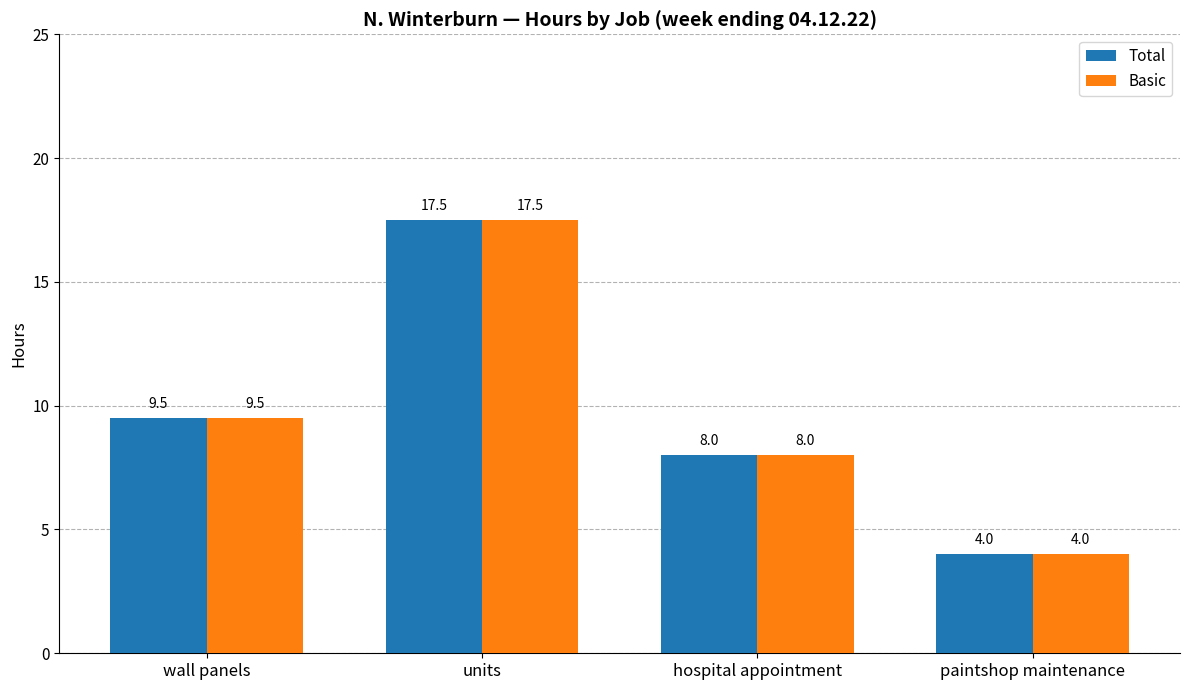

How many data points in Total are above 9?

2